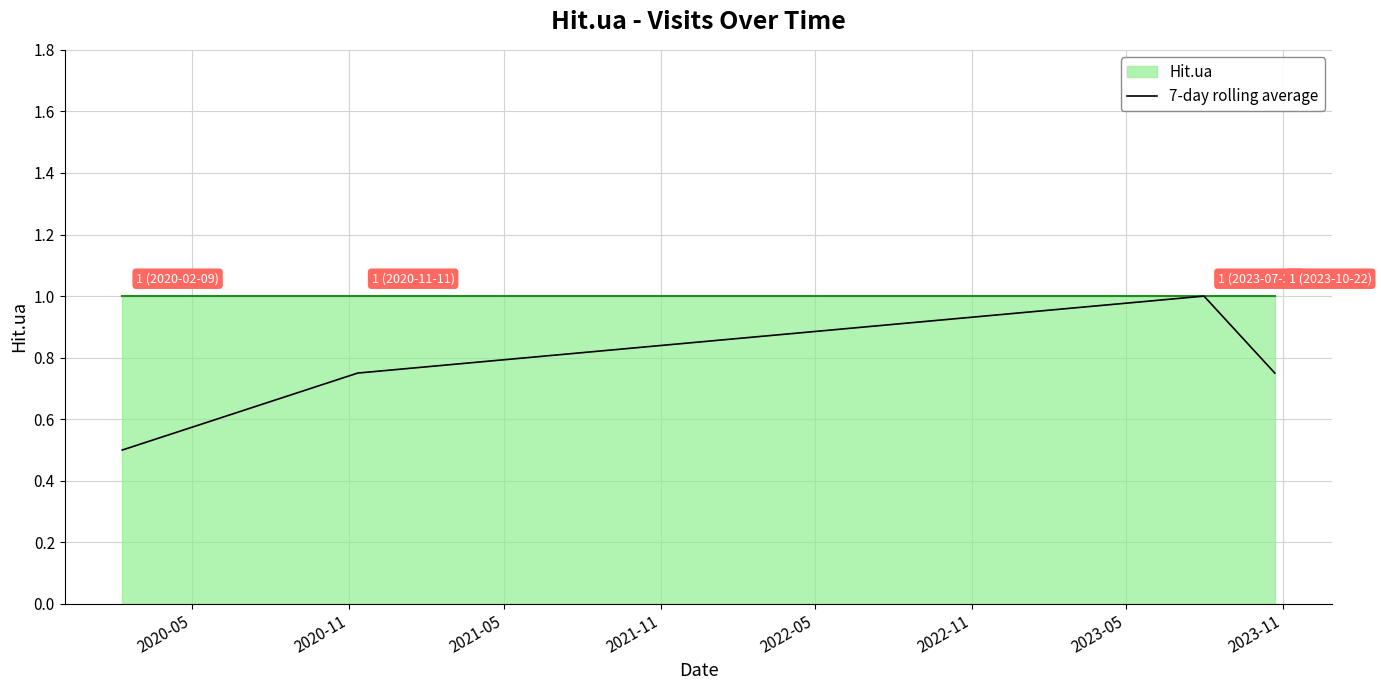

Does the chart have visible grid lines?

Yes